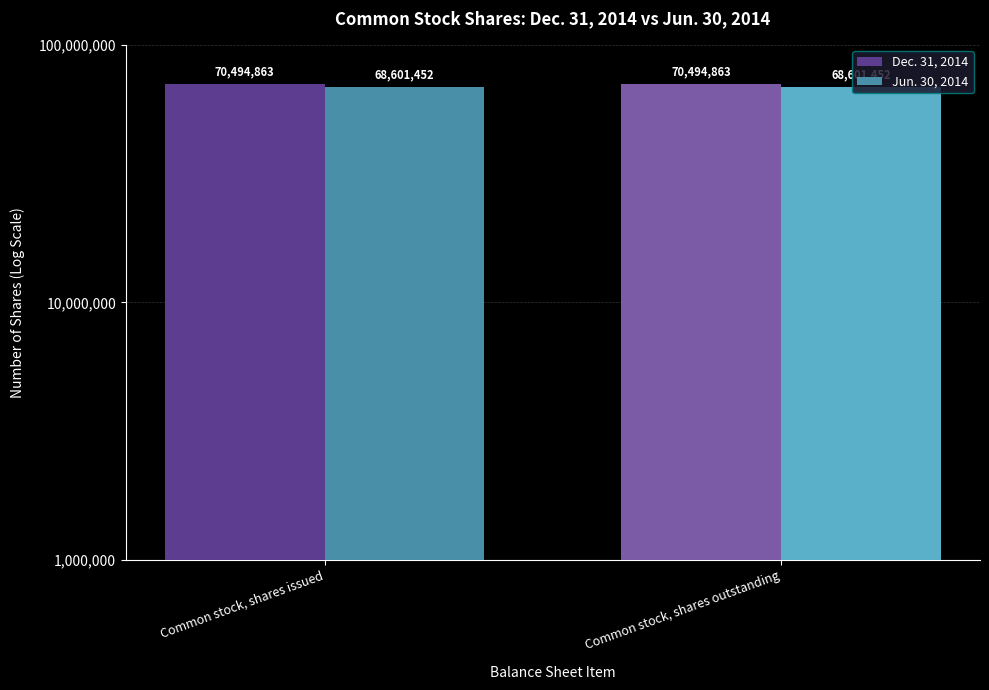

At which label is Jun. 30, 2014 closest to 68601452?

Common stock, shares issued